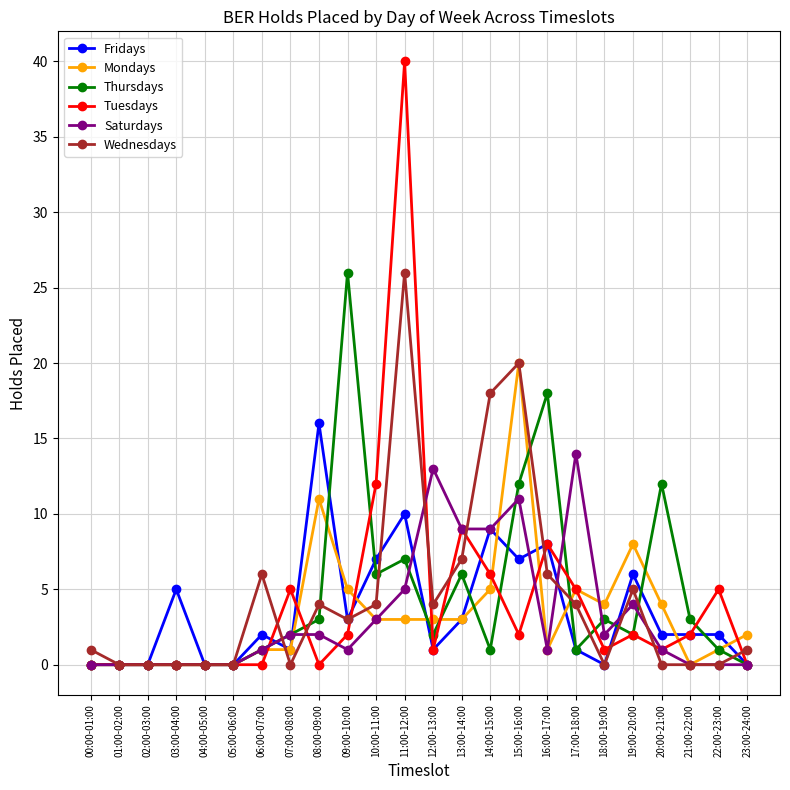

What is the difference between the Mondays values at 02:00-03:00 and 16:00-17:00?

1